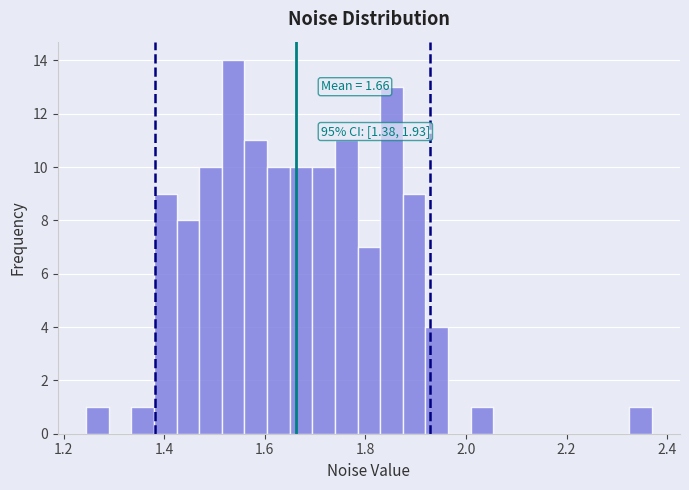

Around what value on the x-axis is the tallest bar? Give the approximate position of its centre, as read against the axis.

1.54